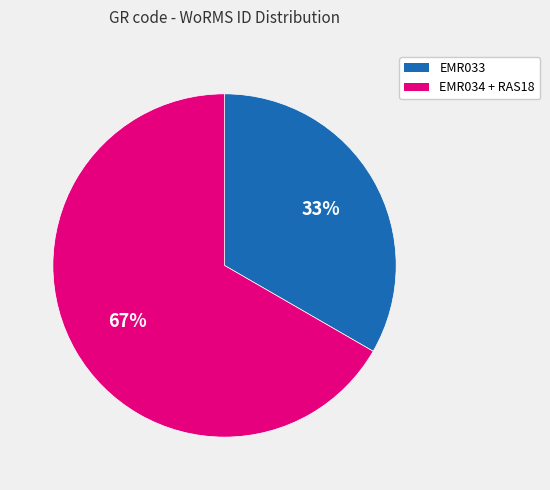

Is there a majority slice in this chart?

Yes